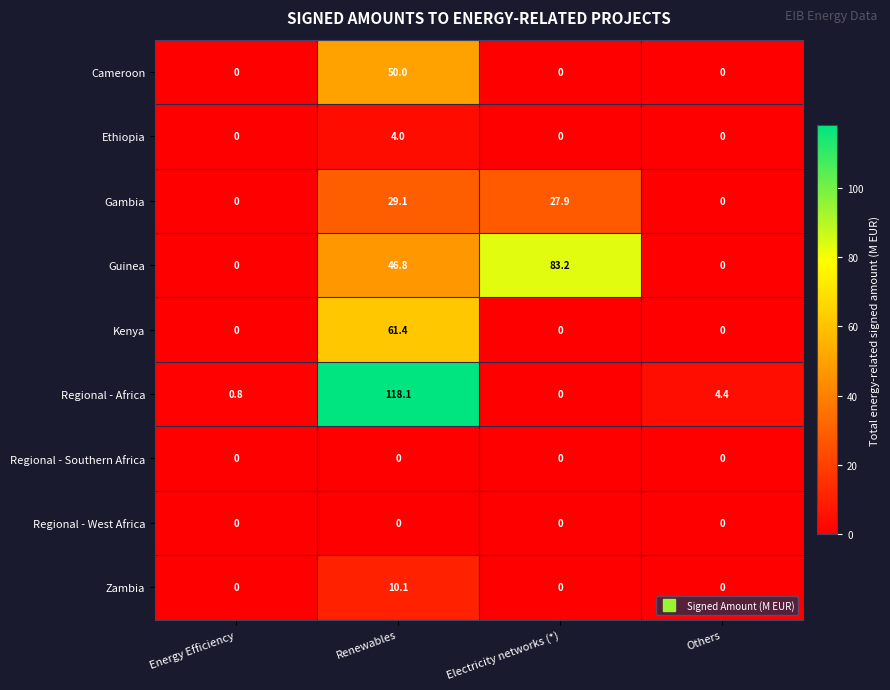

How many series are shown in this chart?

9